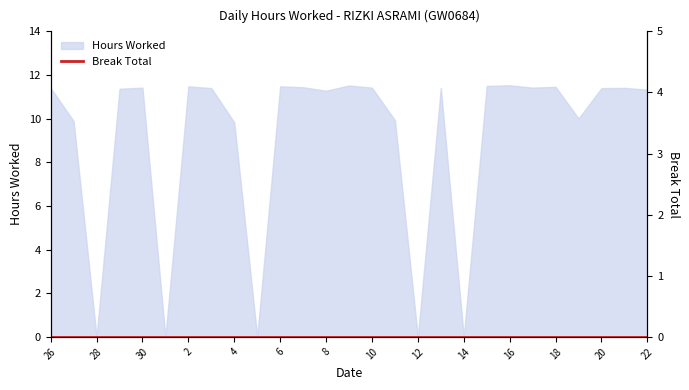

What is the maximum value shown in the chart?

11.5